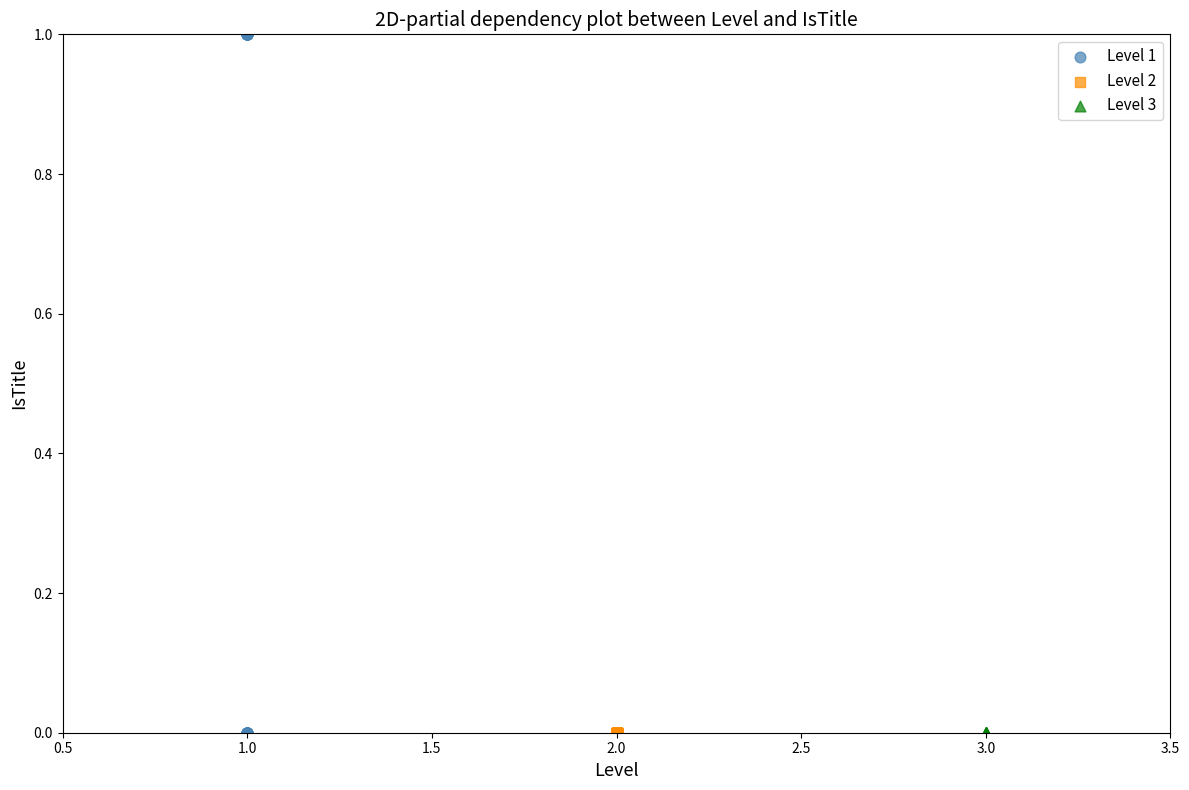

What are all the series names shown in the legend?

Level 1, Level 2, Level 3